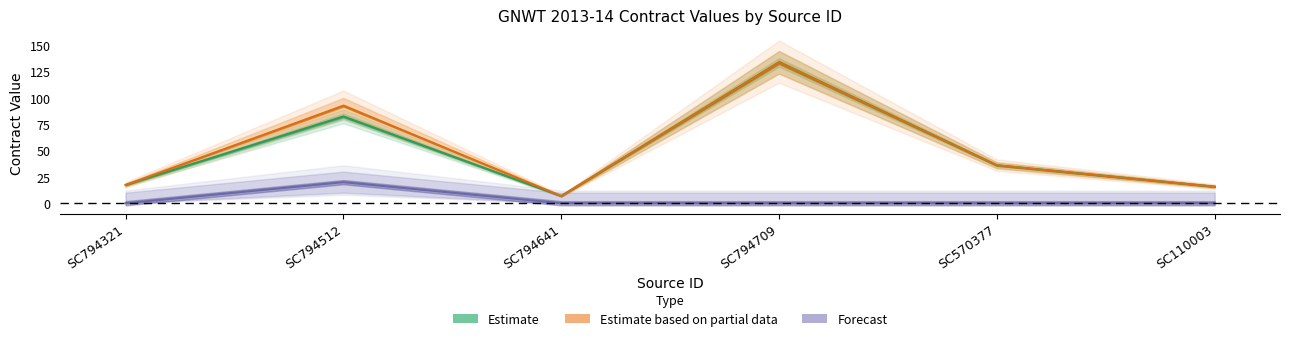

What is the difference between the Forecast values at SC794512 and SC794709?

20.0